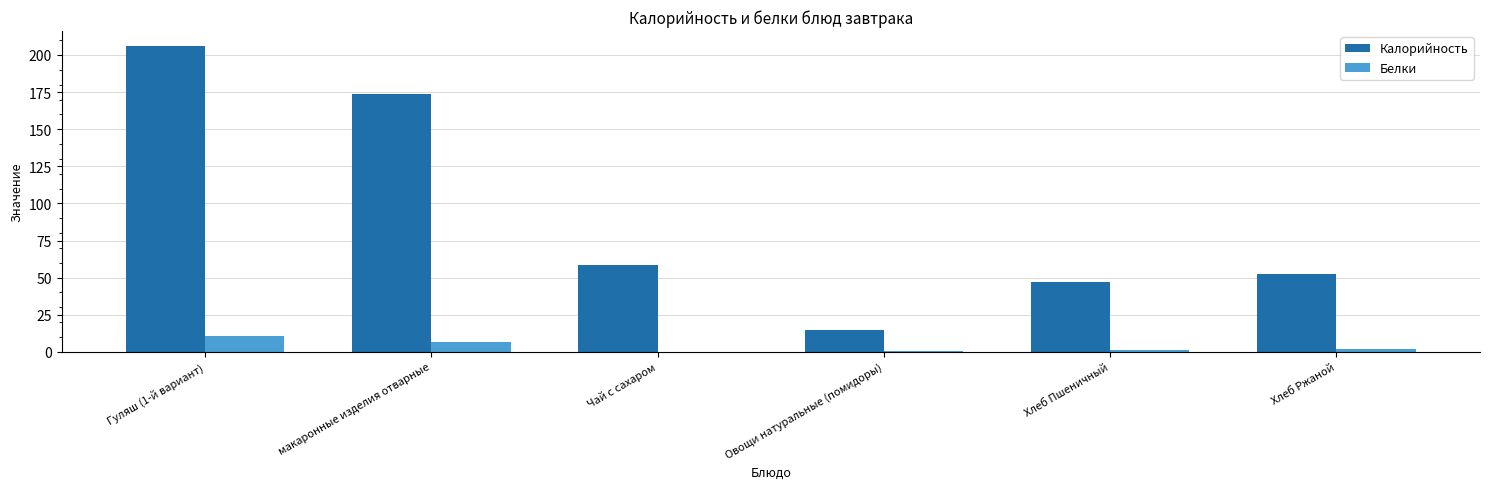

What is the greatest value displayed?

205.8